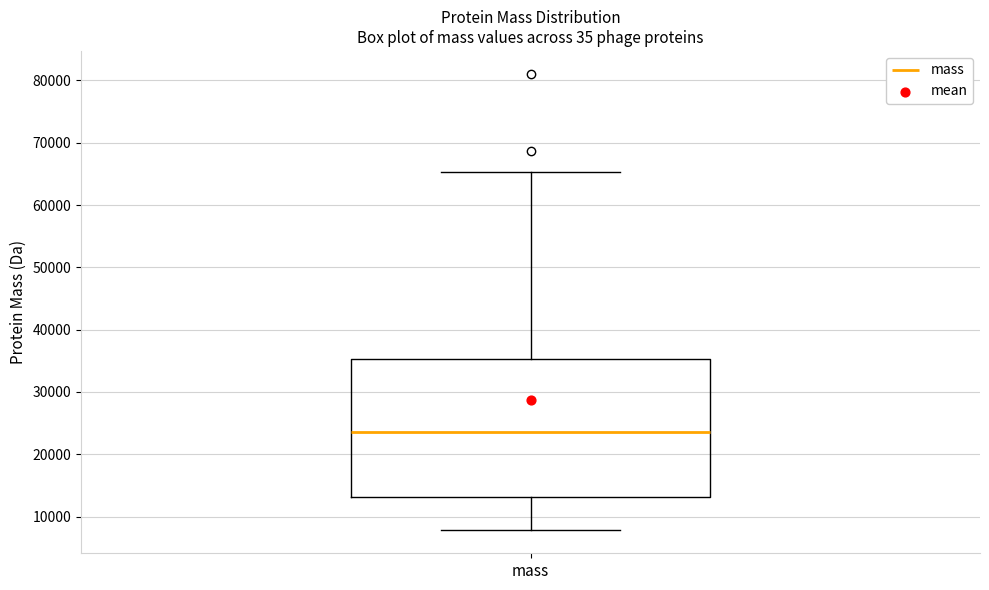

Where is the lower edge of the box for mass on the y-axis? The values are not printed on the chart, so give them approximately, as read against the axis.

13000